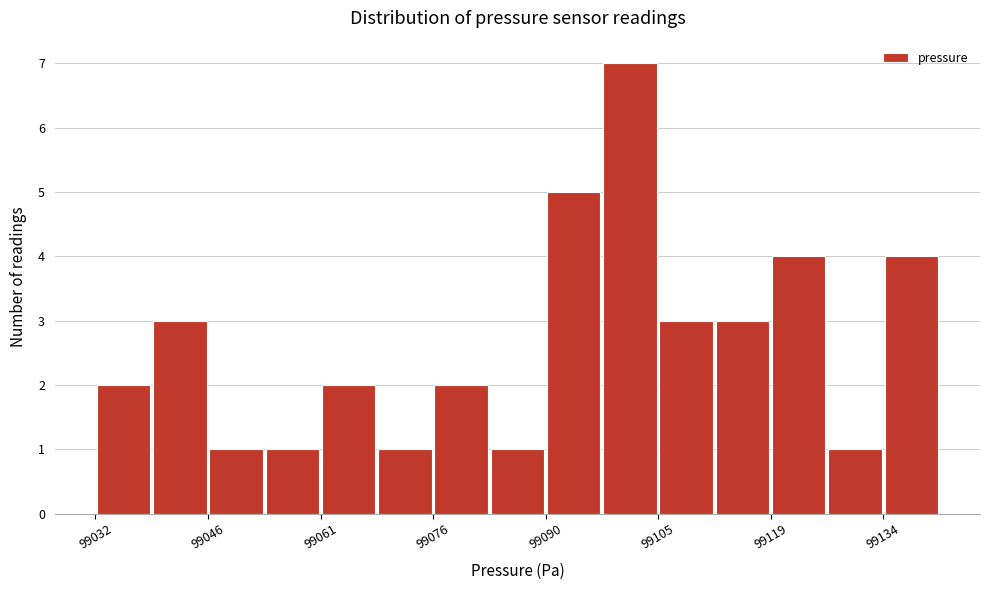

Read against the x-axis, roughly where is the centre of the tallest bar?

99102